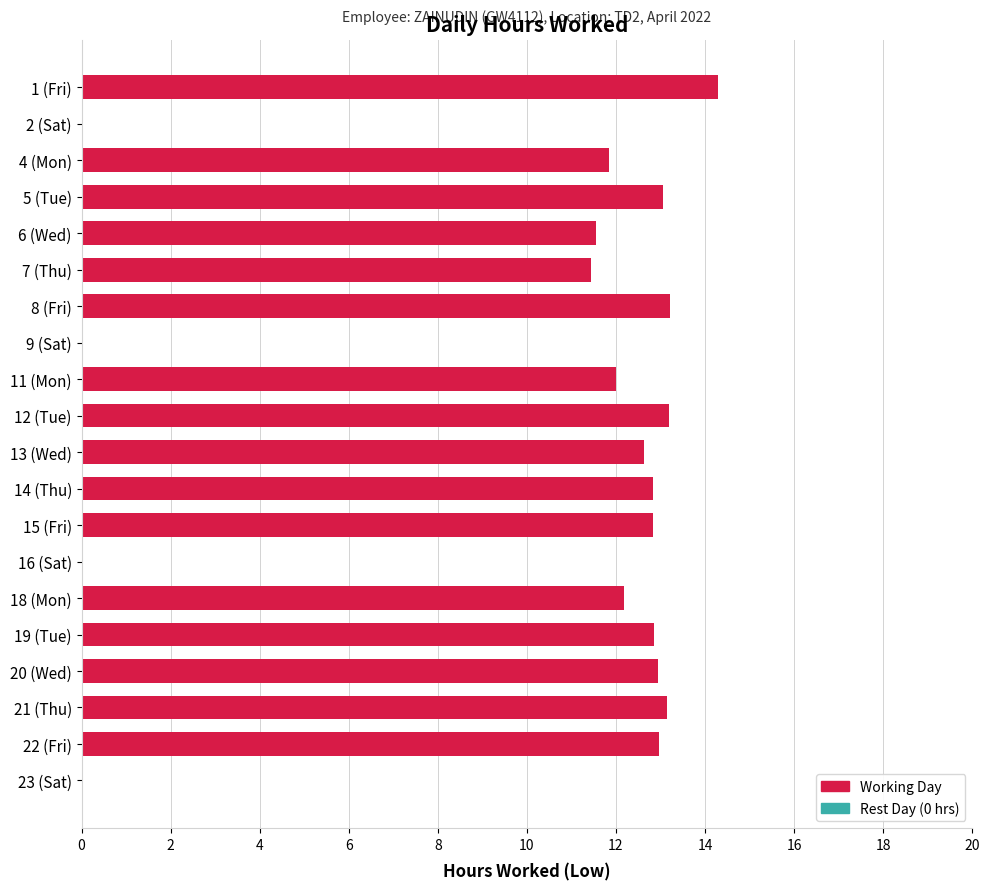

Approximately how many times larger is the value at 19 (Tue) compared to 6 (Wed)?

1.1